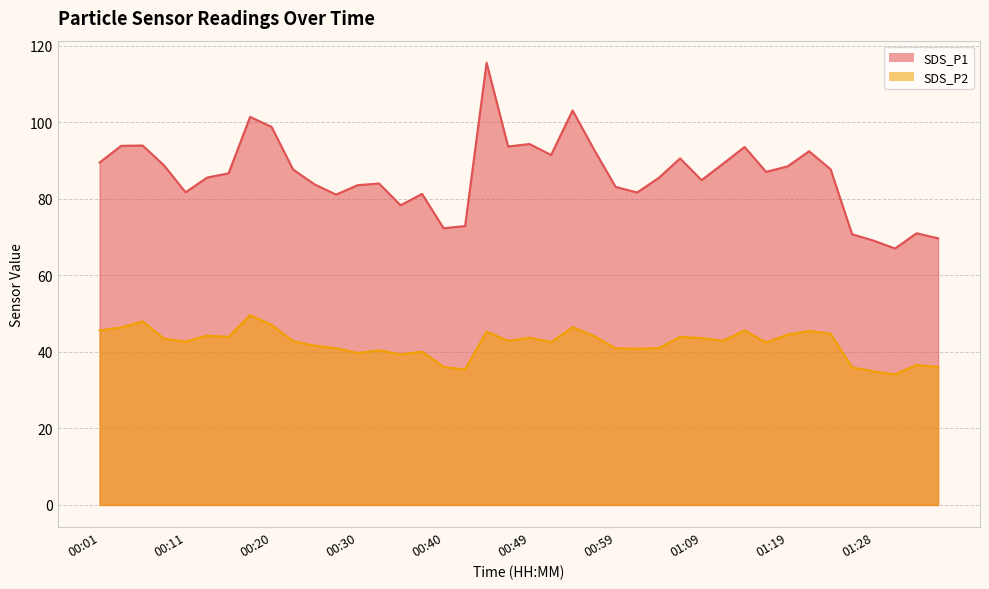

What is the lowest value of the SDS_P2 series?

34.1